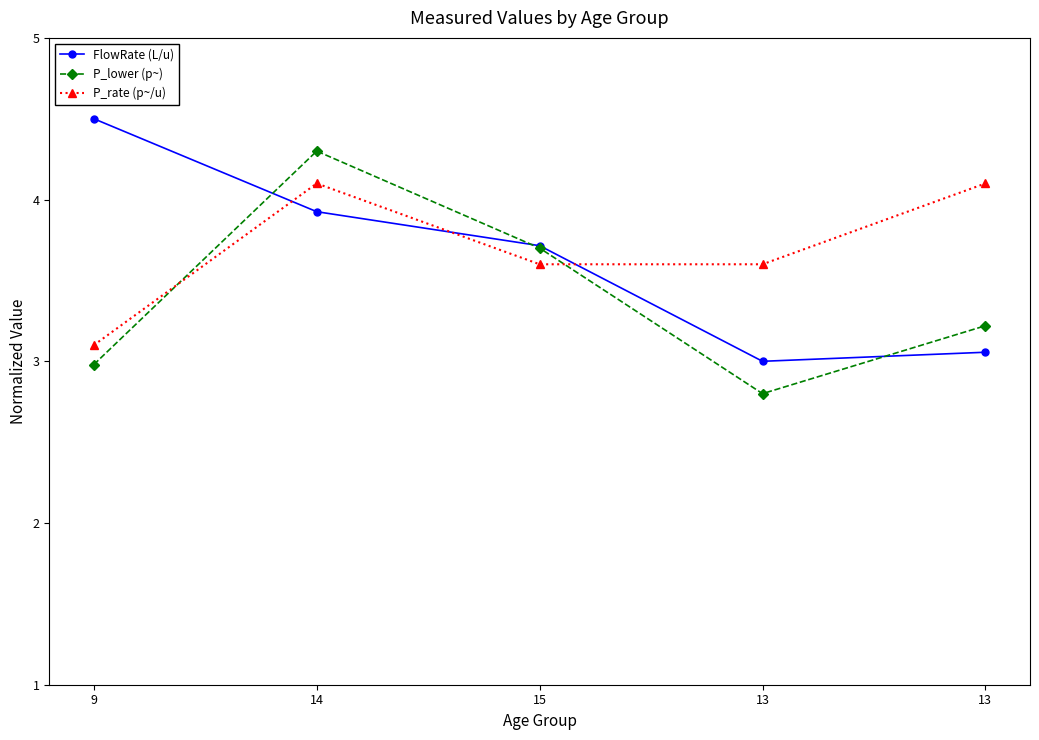

Which series changed the most between 9 and 14?

P_lower (p~)